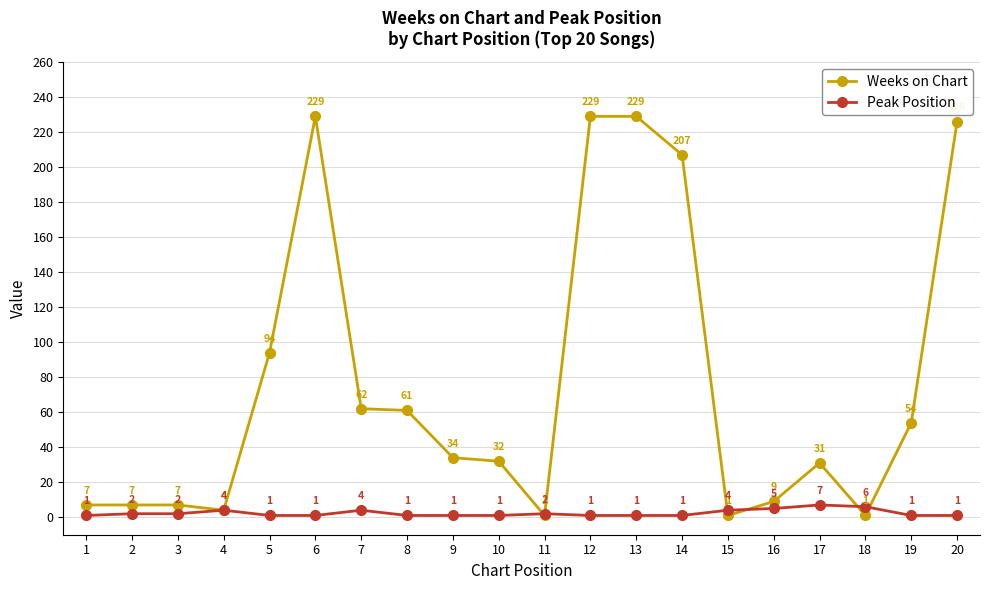

At which label does Peak Position reach its peak?

17